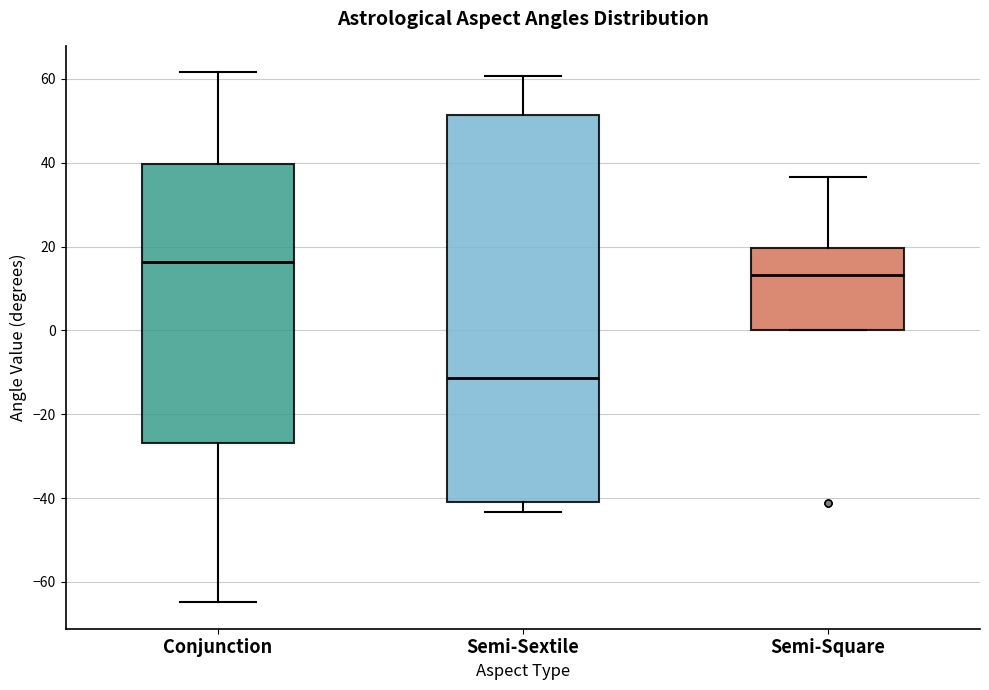

Which box's median line is the highest?

Conjunction